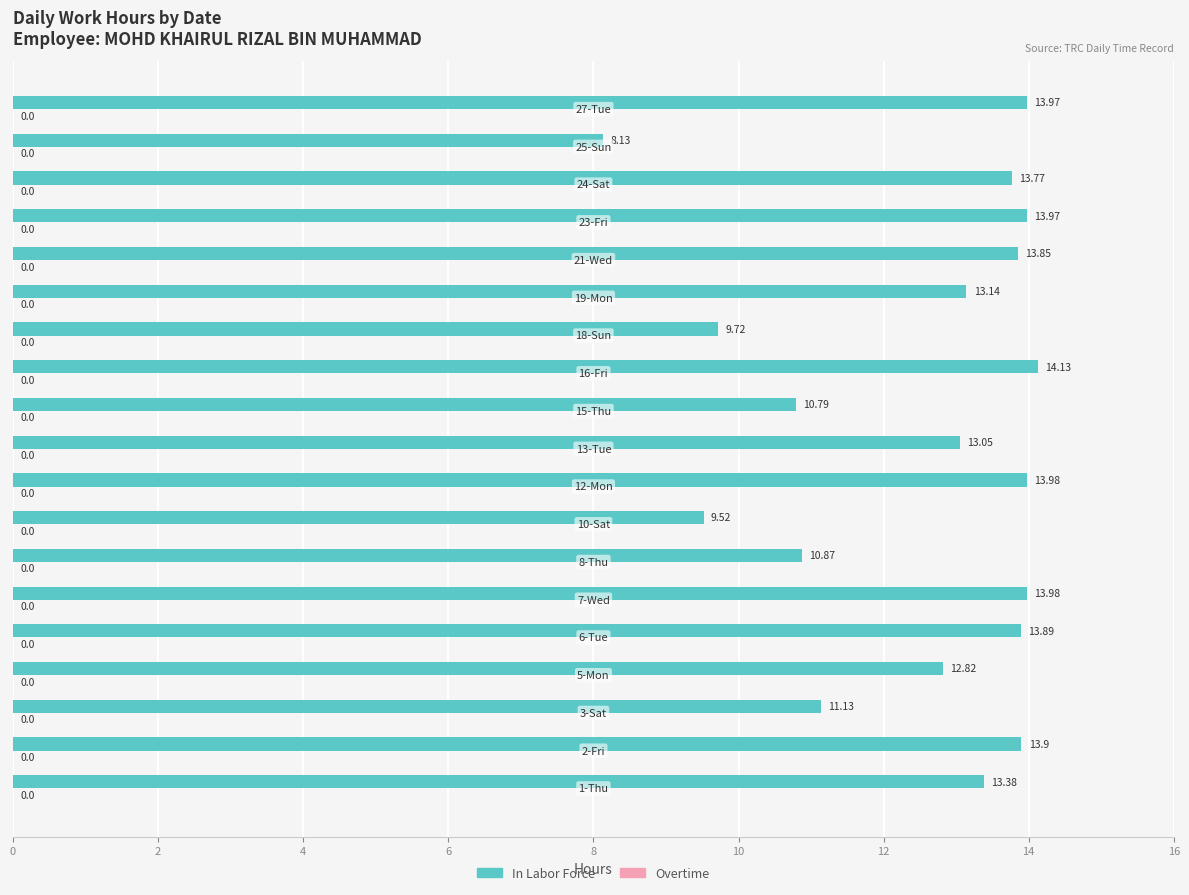

What is the difference between the maximum and minimum values?

6.0